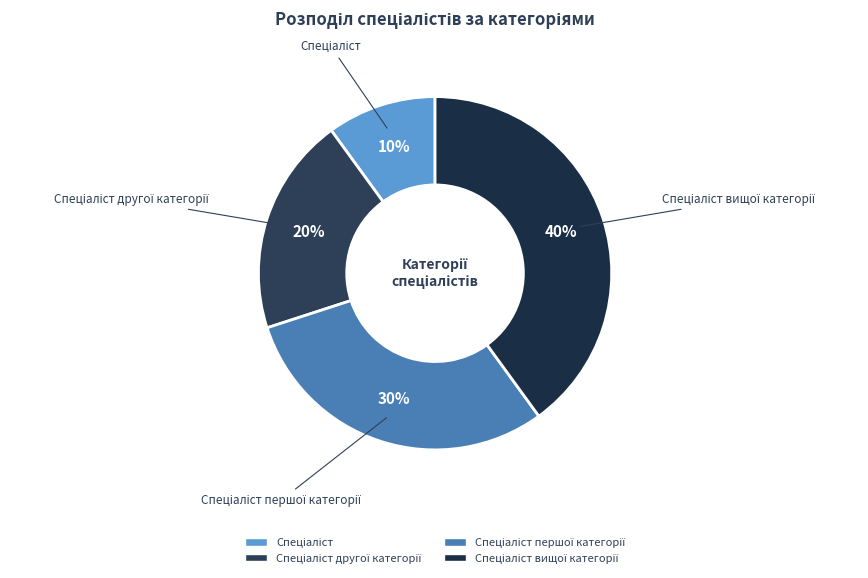

To the nearest percent, what is the difference between the largest and smallest slice percentages?

30%